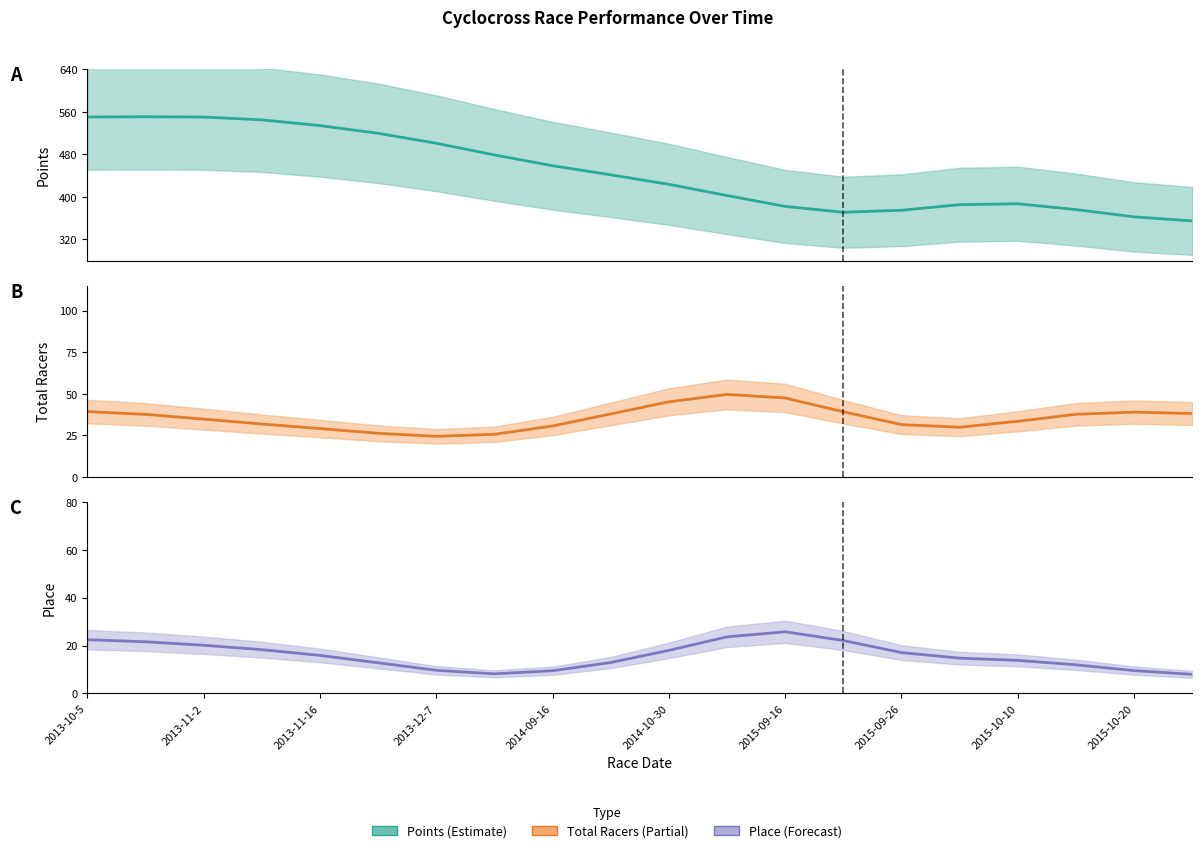

List the series in order of their peak value, highest first.

Points (trend), Total Racers (trend), Place (trend)